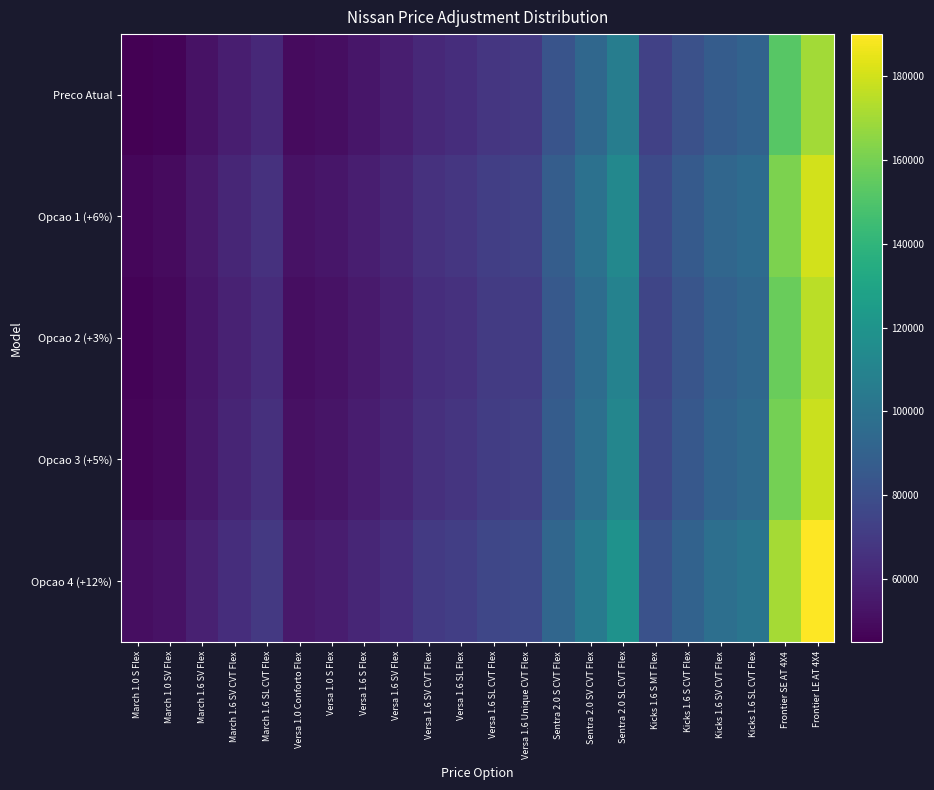

Rank the series by their maximum value, from lowest to highest.

Preco Atual, Opcao 2 (+3%), Opcao 3 (+5%), Opcao 1 (+6%), Opcao 4 (+12%)